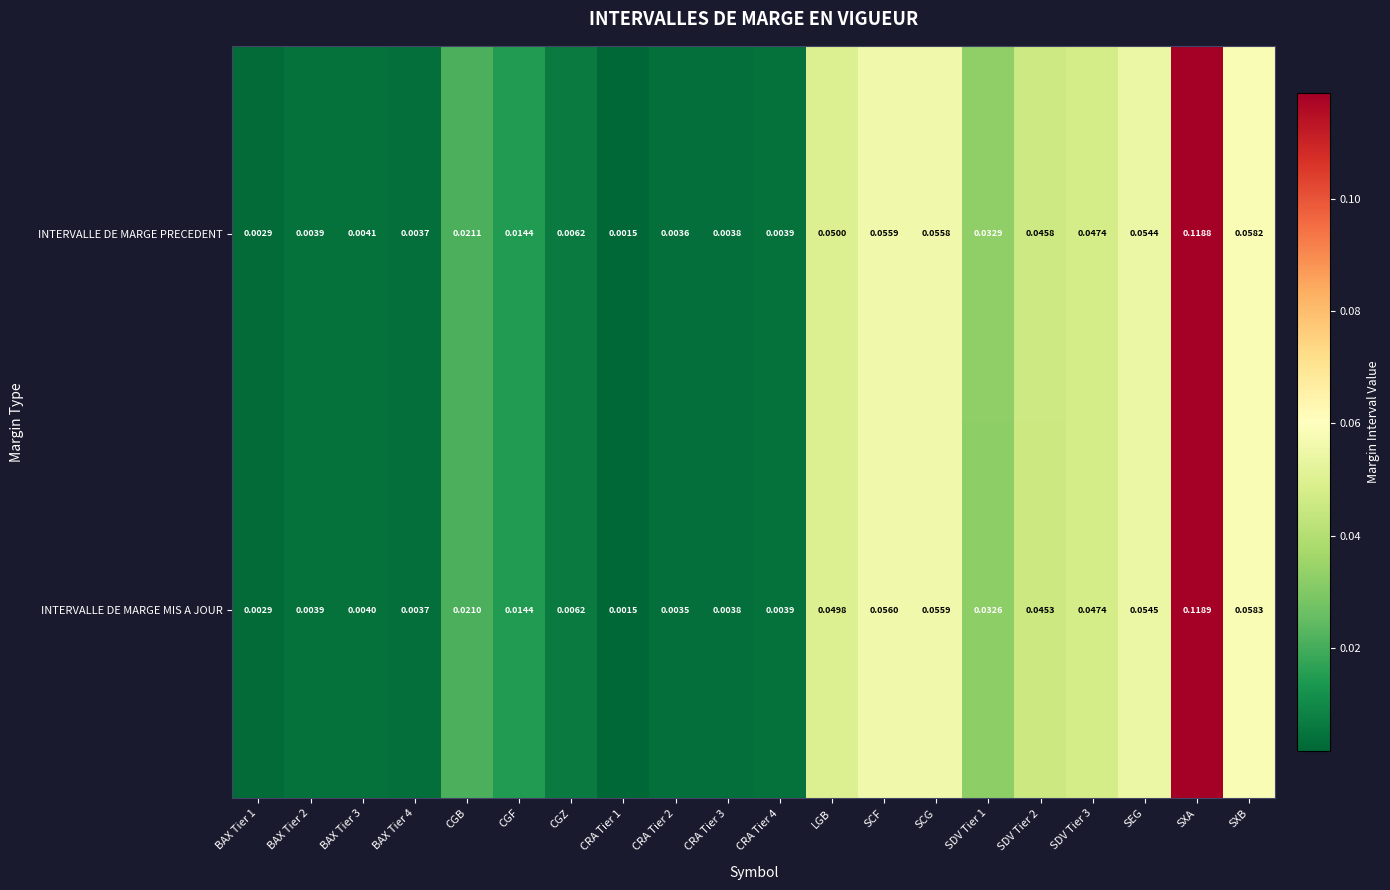

Rank the series by their average value, from lowest to highest.

INTERVALLE DE MARGE MIS A JOUR, INTERVALLE DE MARGE PRECEDENT